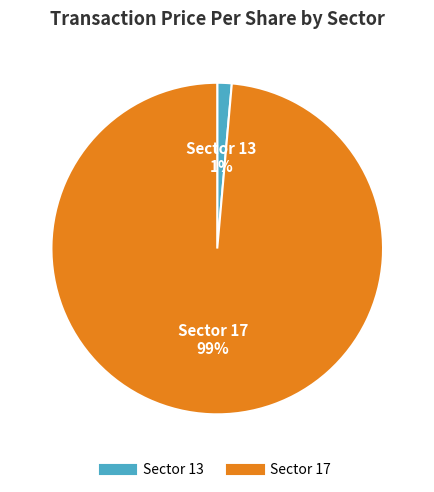

To the nearest percent, what is the average slice percentage?

50%